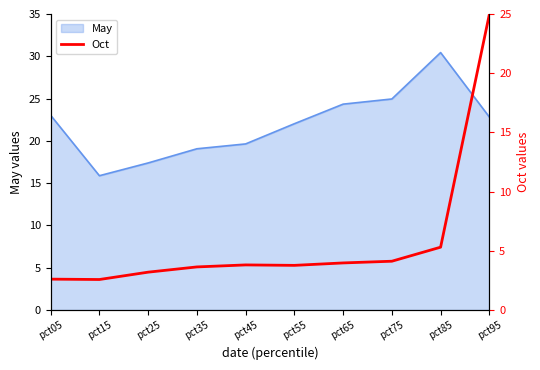

True or false: the data shows 8.1 at pct85.

False